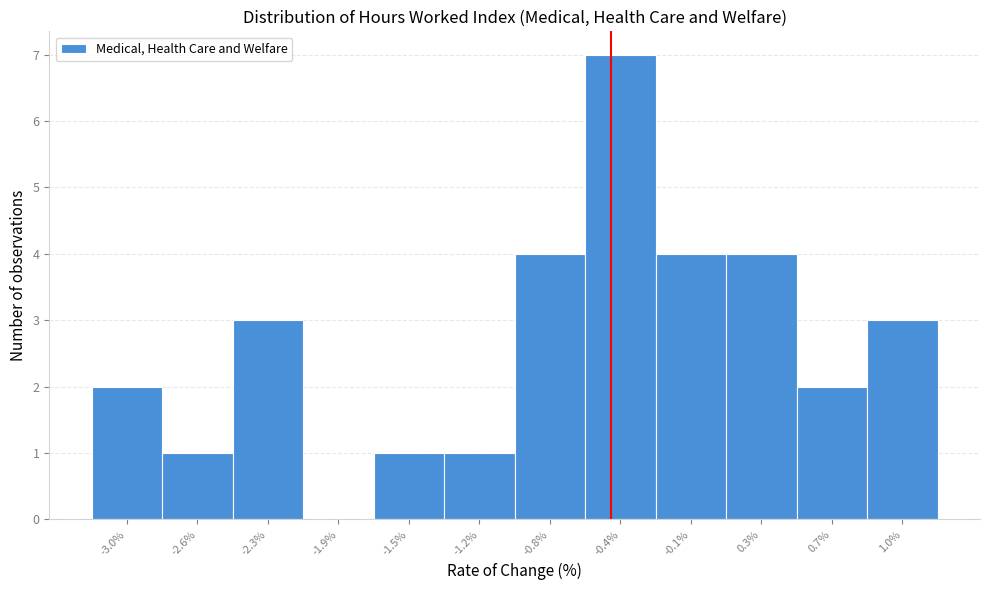

Reading left to right, what are all the values shown in this chart?

-3.0%=2	-2.6%=1	-2.3%=3	-1.9%=0	-1.5%=1	-1.2%=1	-0.8%=4	-0.4%=7	-0.1%=4	0.3%=4	0.7%=2	1.0%=3